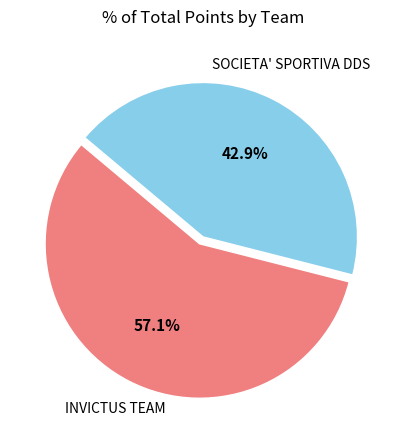

Count the number of slices in the pie.

2